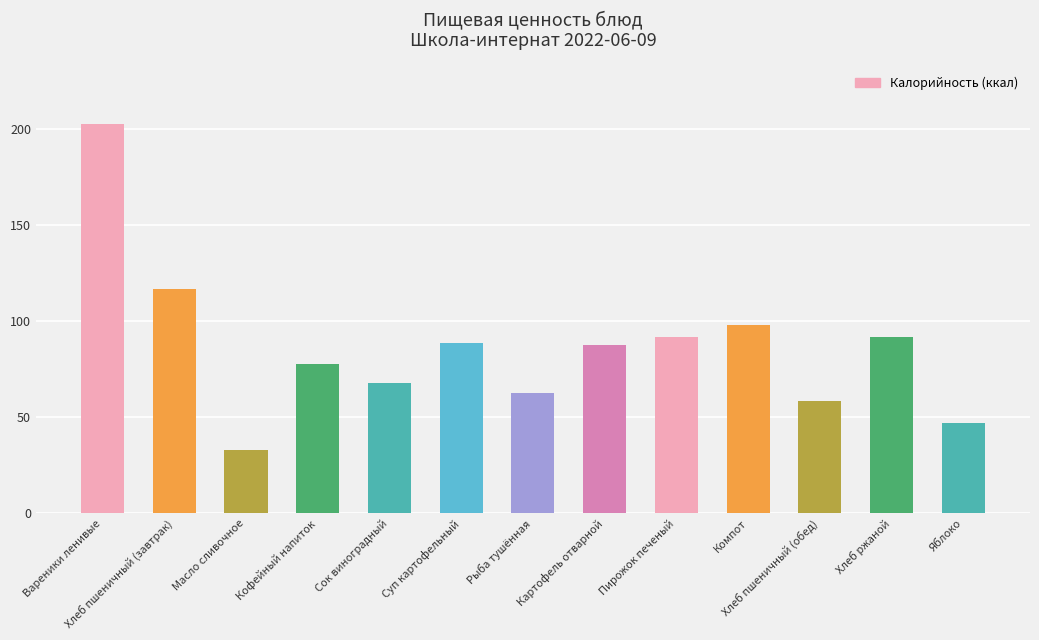

What is the sum of the values at Картофель отварной and Компот?

371.9